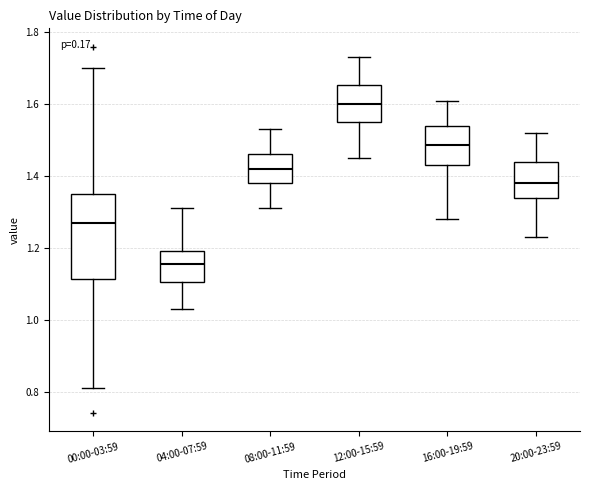

Reading left to right, transcribe this box plot: for each box, give where its median line is, the range the box spans, and where its two whiskers end, as read against the y-axis. The values are not printed on the chart, so give them approximately, as read against the axis.

00:00-03:59: median 1.28, box 1.12 to 1.36, whiskers 0.82 to 1.70
04:00-07:59: median 1.16, box 1.10 to 1.20, whiskers 1.04 to 1.32
08:00-11:59: median 1.42, box 1.38 to 1.46, whiskers 1.32 to 1.54
12:00-15:59: median 1.60, box 1.56 to 1.66, whiskers 1.46 to 1.74
16:00-19:59: median 1.48, box 1.44 to 1.54, whiskers 1.28 to 1.62
20:00-23:59: median 1.38, box 1.34 to 1.44, whiskers 1.24 to 1.52